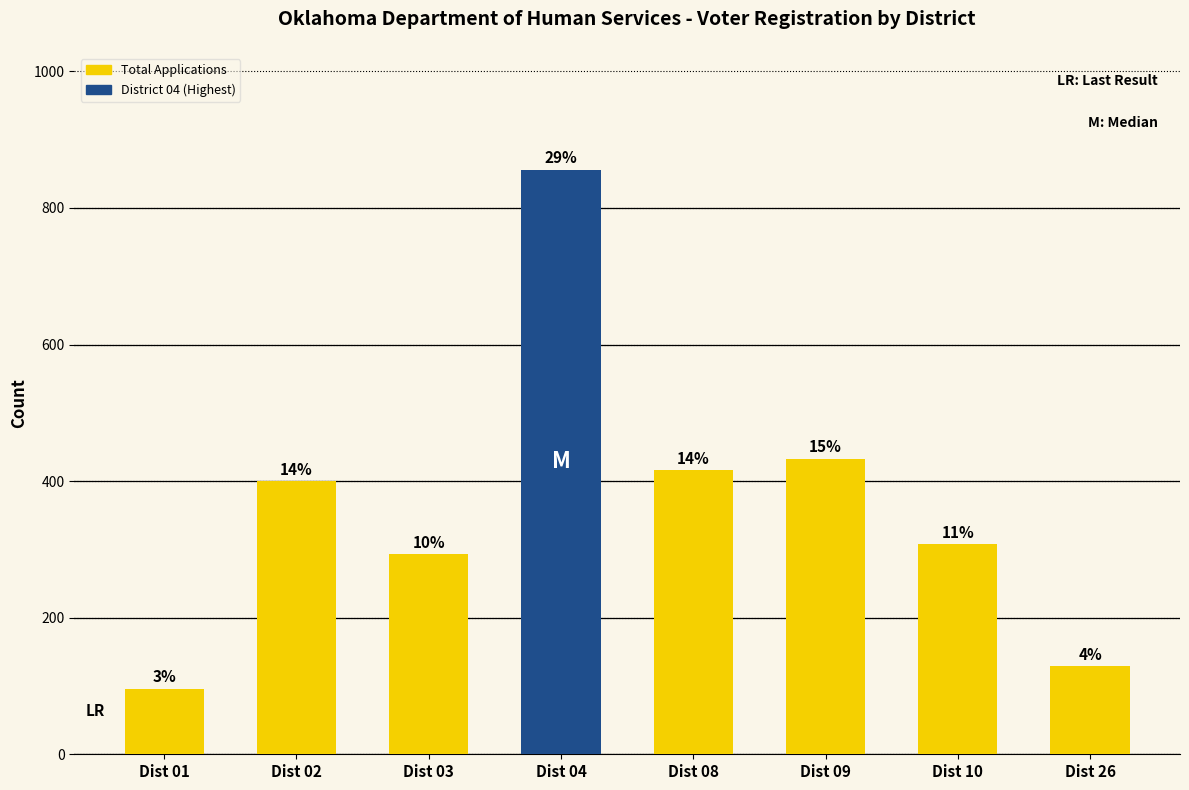

How many bars are there in total?

8